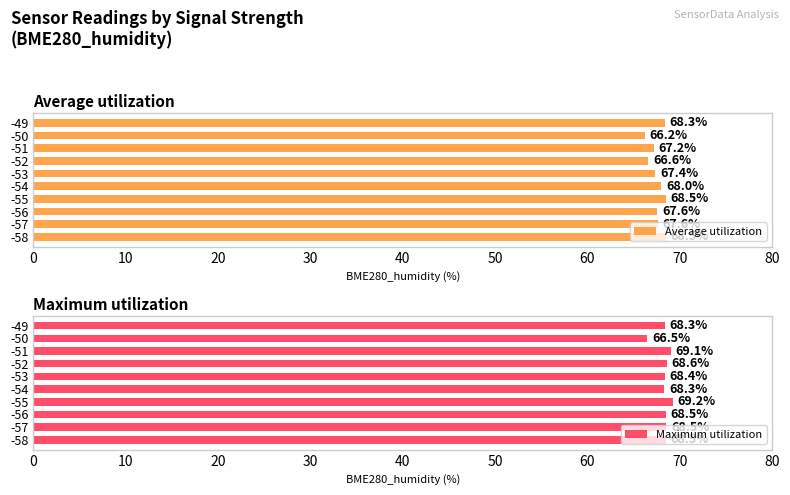

True or false: Average utilization has a value of 67.6 at -56.

True